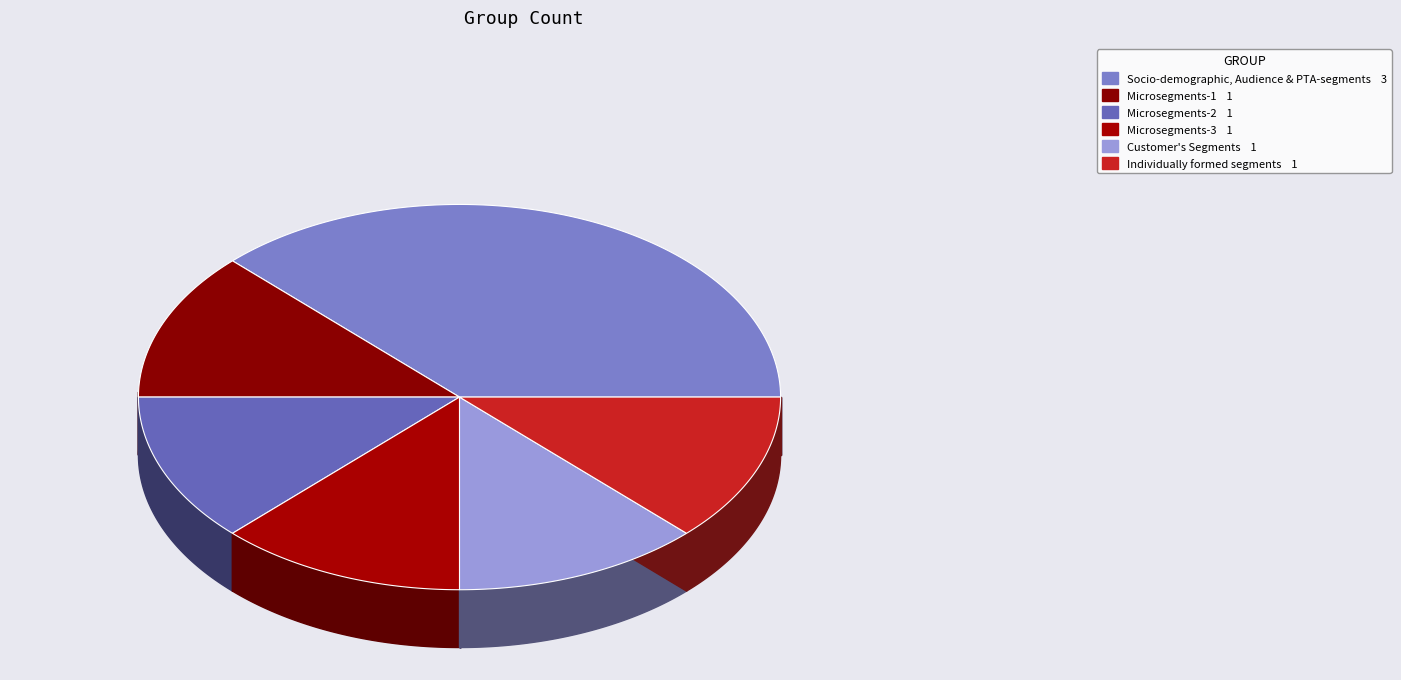

How many slices are in this pie chart?

6